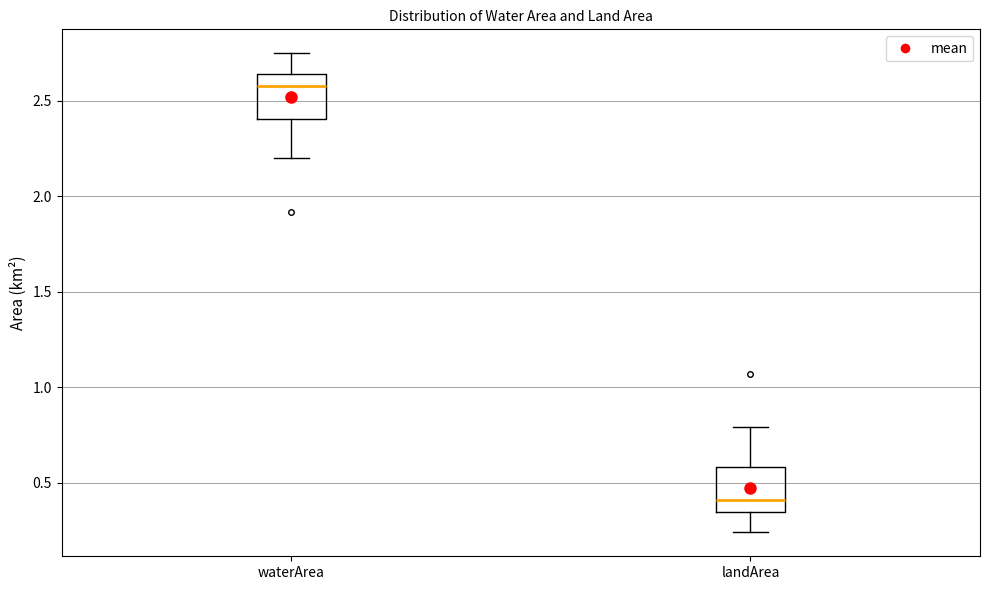

Reading left to right, transcribe this box plot: for each box, give where its median line is, the range the box spans, and where its two whiskers end, as read against the y-axis. The values are not printed on the chart, so give them approximately, as read against the axis.

waterArea: median 2.60, box 2.40 to 2.65, whiskers 2.20 to 2.75
landArea: median 0.40, box 0.35 to 0.60, whiskers 0.25 to 0.80